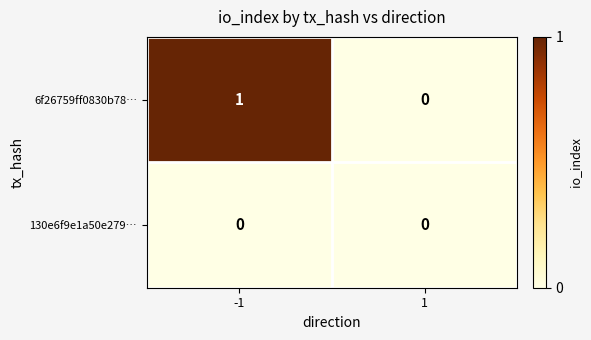

Reading right to left, list all the values displayed in this chart.

6f26759ff0830b78…: 0	1
130e6f9e1a50e279…: 0	0